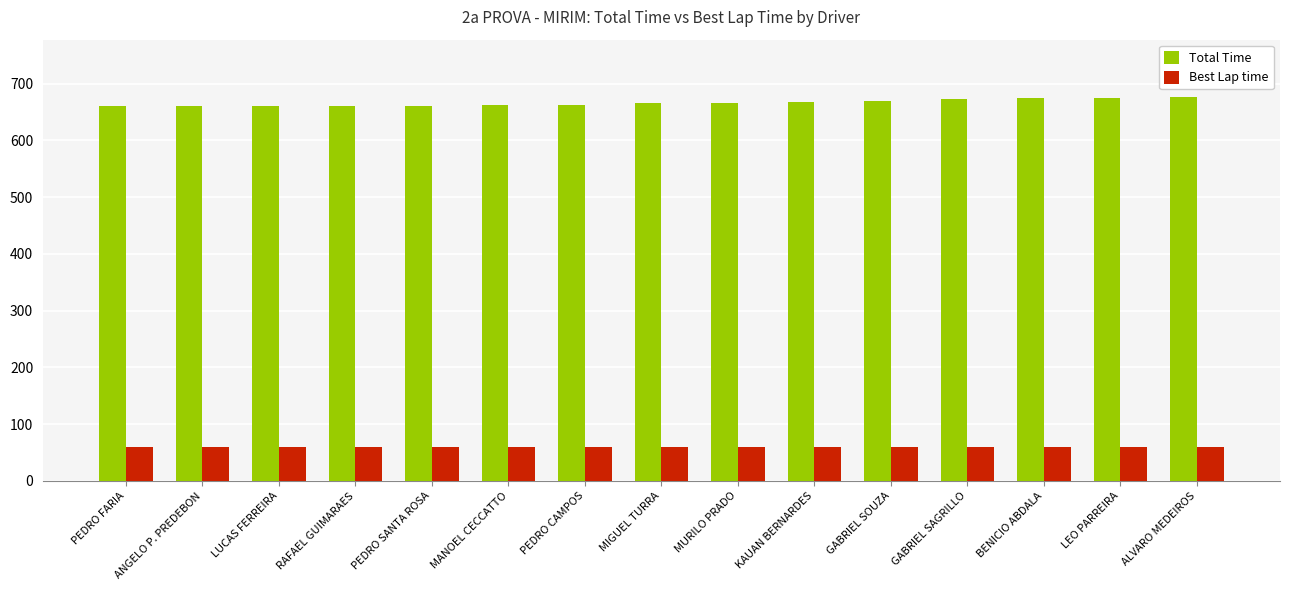

What is the sum of all Best Lap time values?

893.2